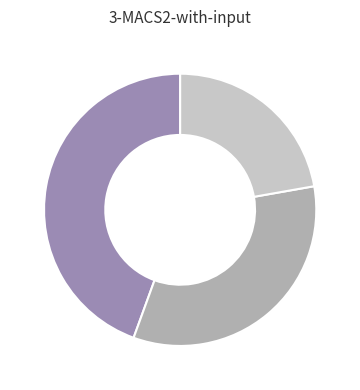

Does any single category account for the majority?

No